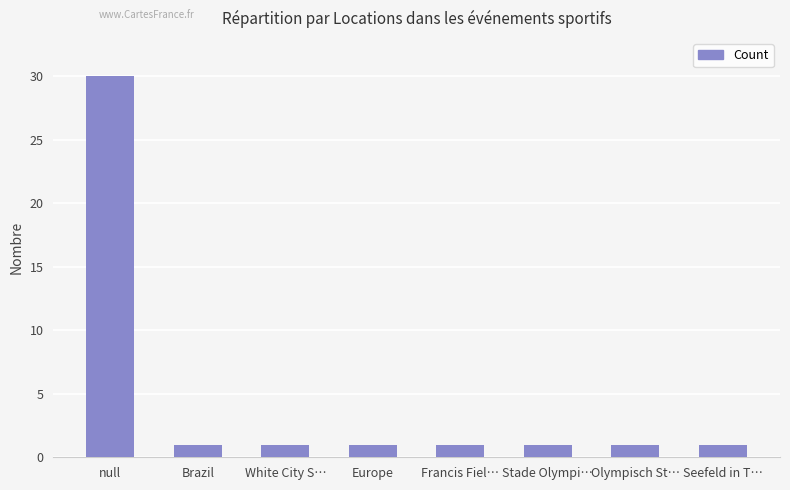

What is the sum of the values at Stade Olympi… and Francis Fiel…?

2